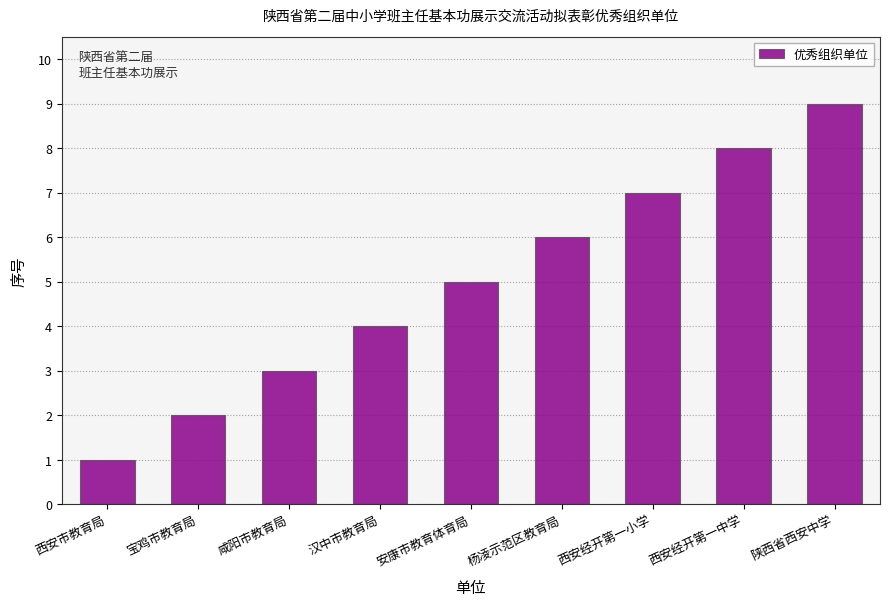

What is the smallest value displayed?

1